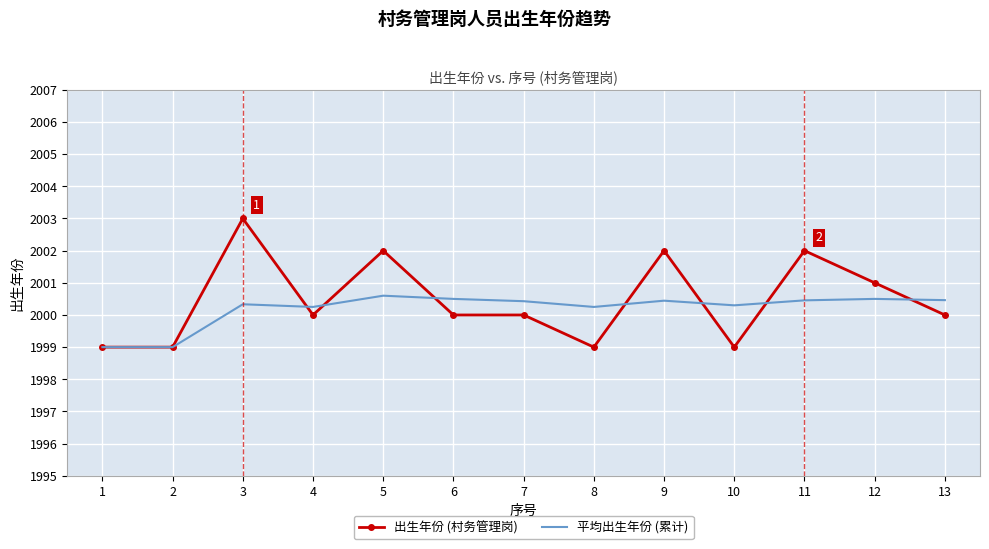

The value of 平均出生年份 (累计) at 13 is 2000.5. True or false?

True